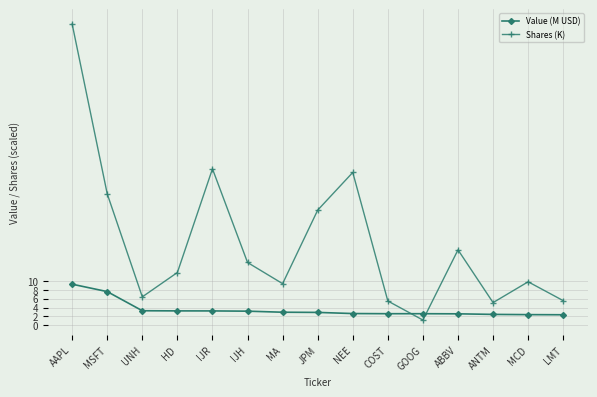

How many times do Value (M USD) and Shares (K) cross each other?

2